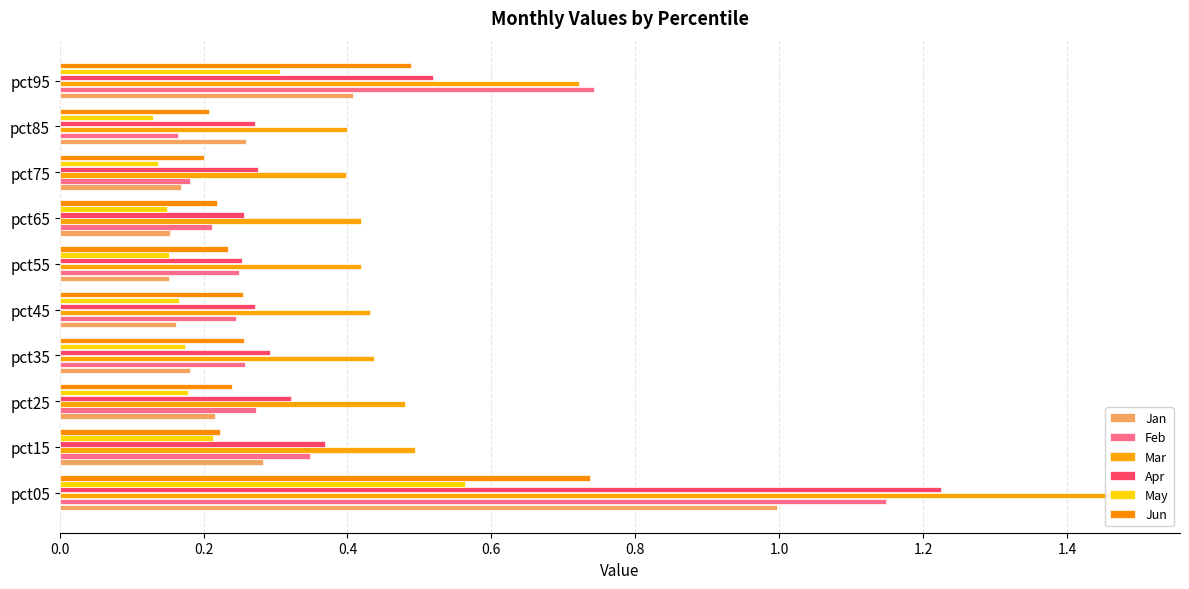

How many data points does each series have?

10